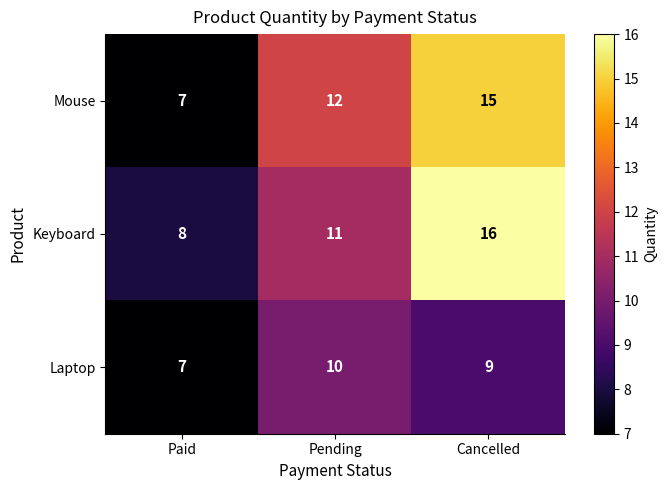

The value of Mouse at Paid is 7. True or false?

True